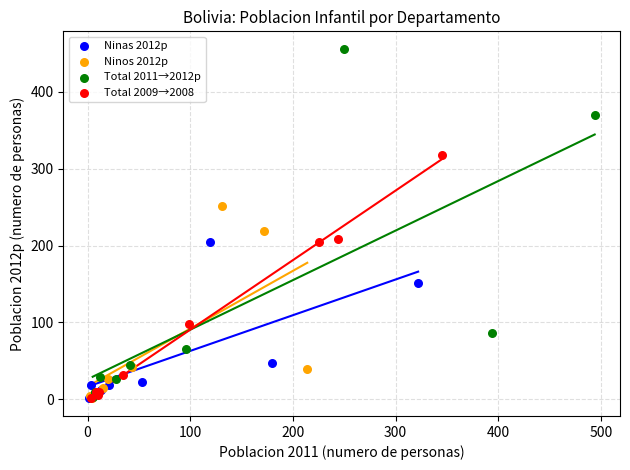

Which series contains the highest Y value?

Total 2011→2012p